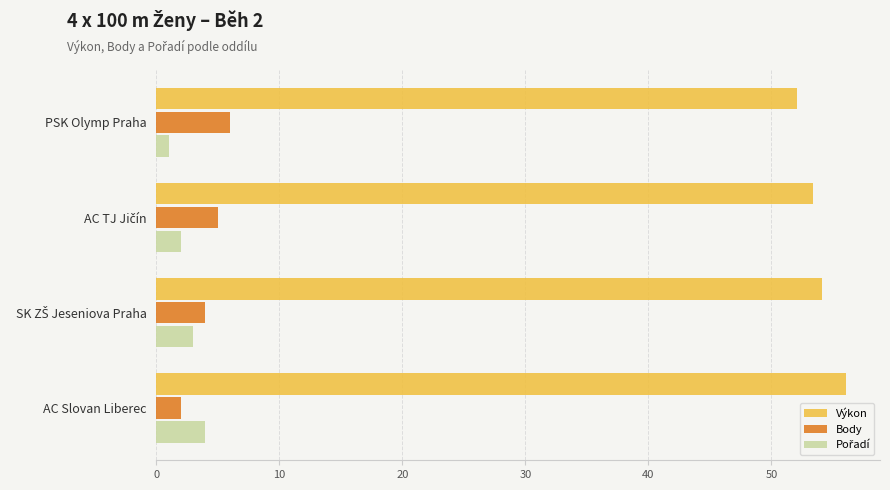

How many Body values are between 4 and 6?

3